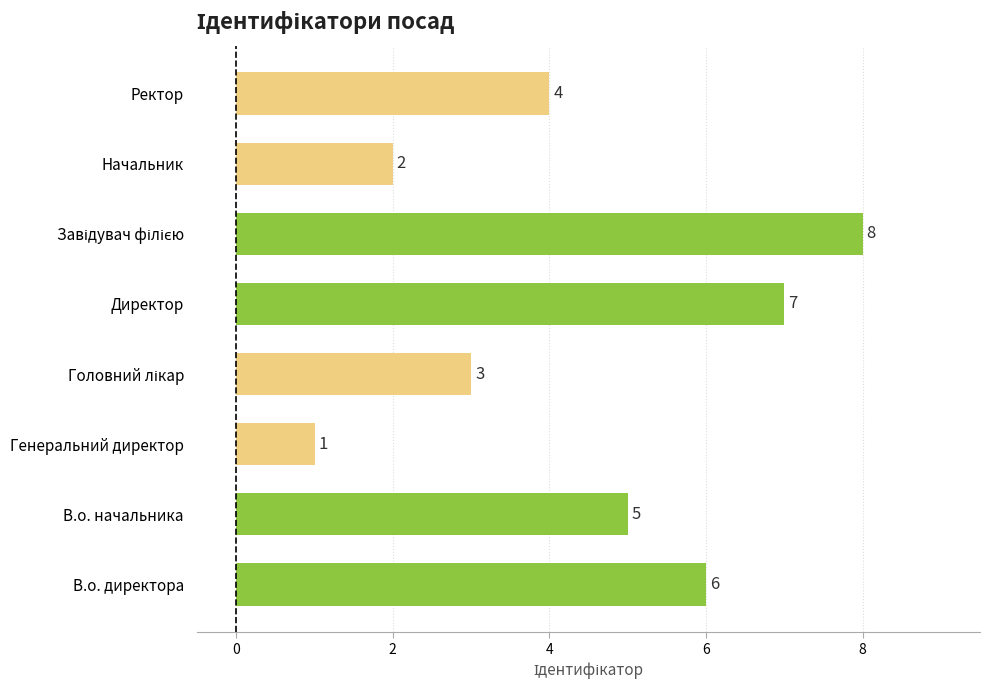

Are the bars horizontal?

Yes